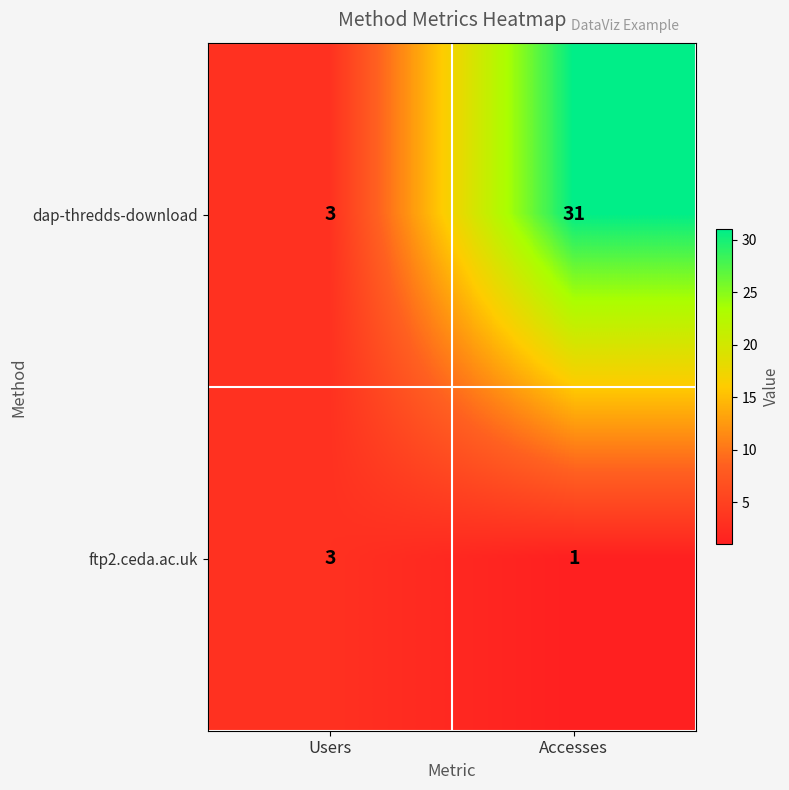

Rank the series at Accesses from highest to lowest value.

dap-thredds-download, ftp2.ceda.ac.uk